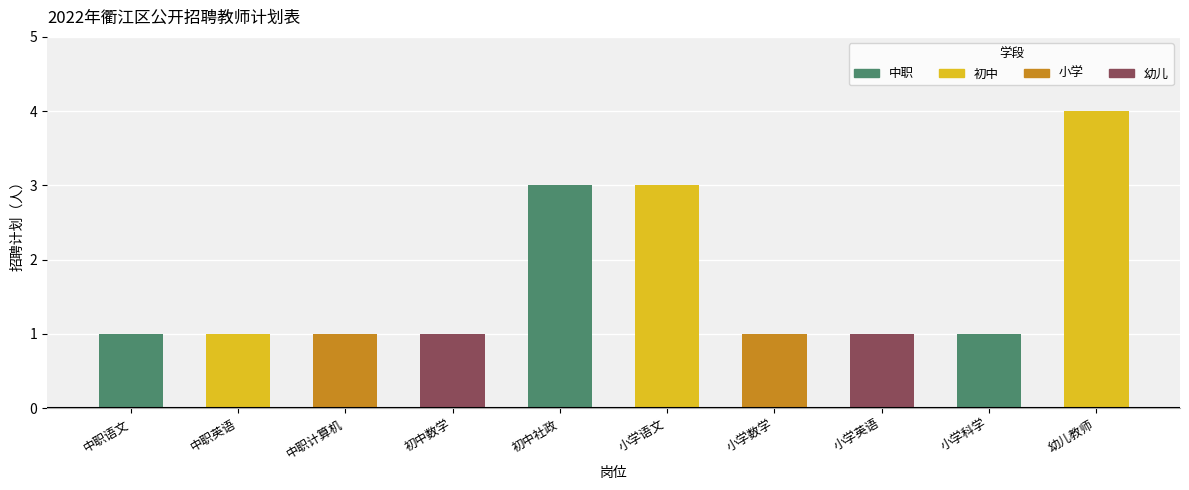

How many values are between 1 and 3?

9